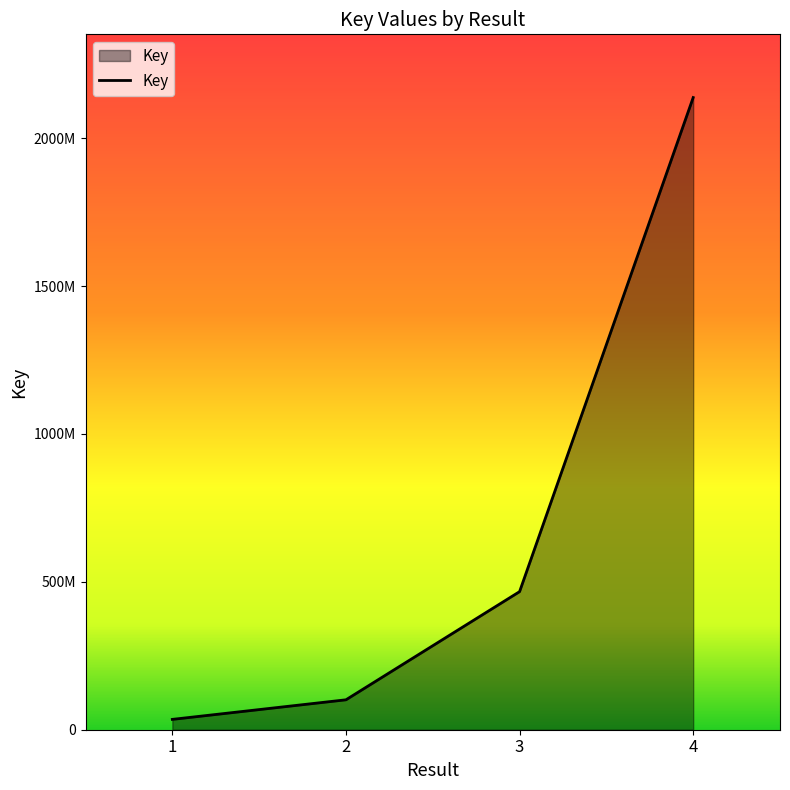

What value does the data have at 2?

101175306